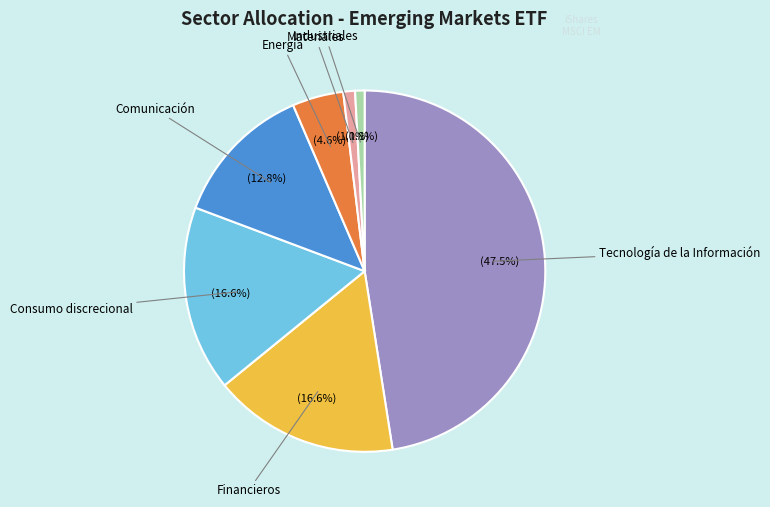

Is there any slice that represents more than half of the pie?

No